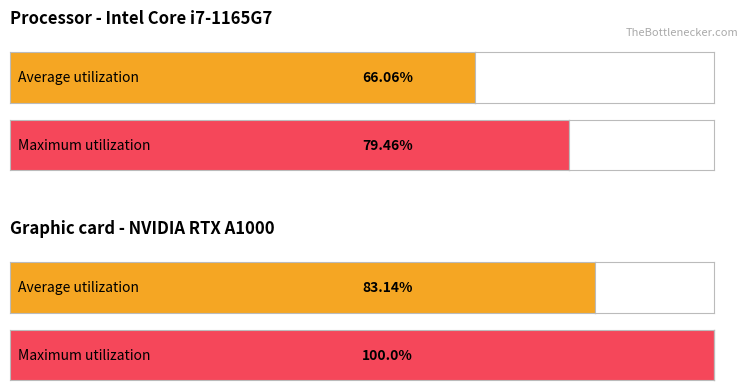

At how many categories does at least one series exceed 94?

1